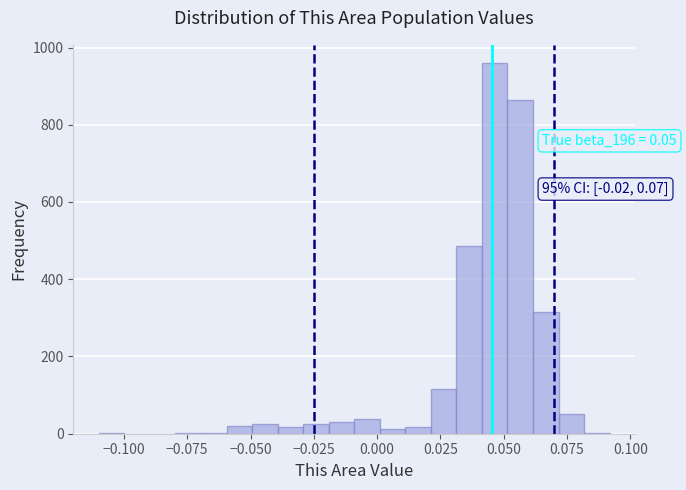

Read against the x-axis, roughly where is the centre of the tallest bar?

0.045